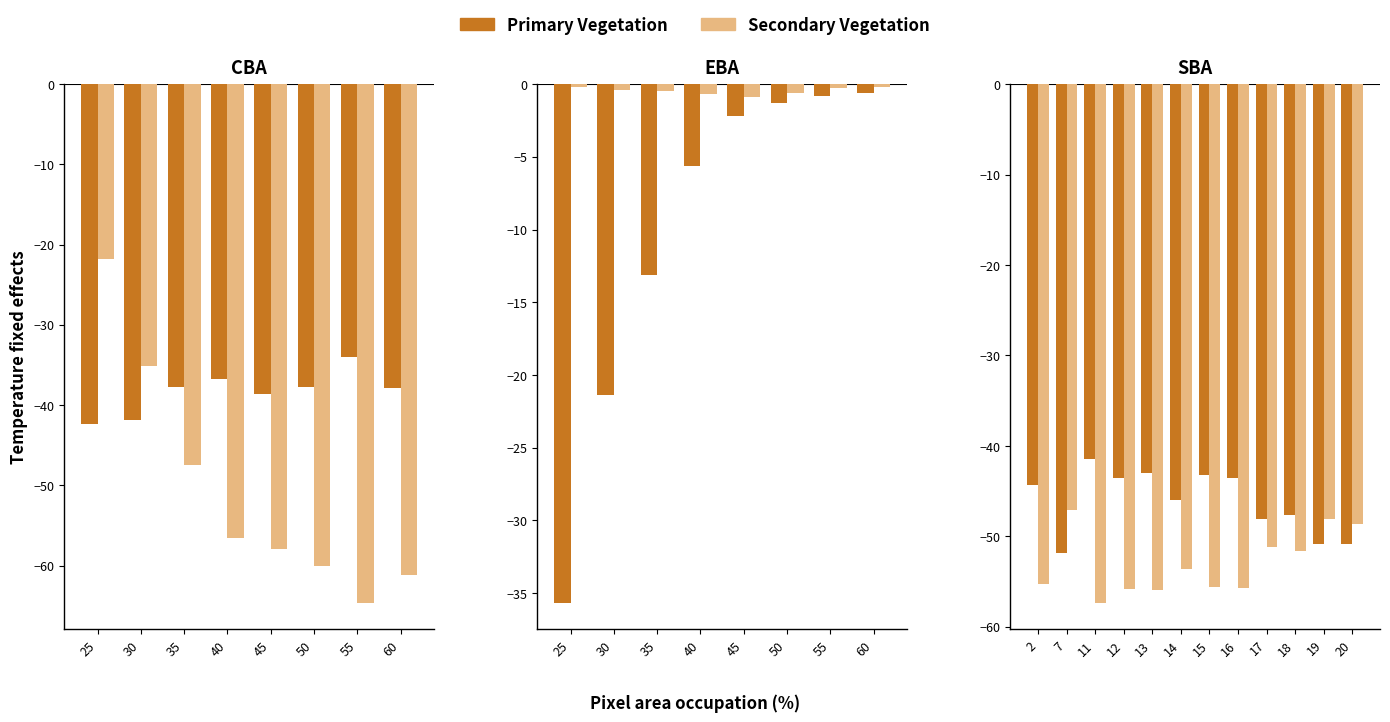

How many distinct data groups are displayed?

2